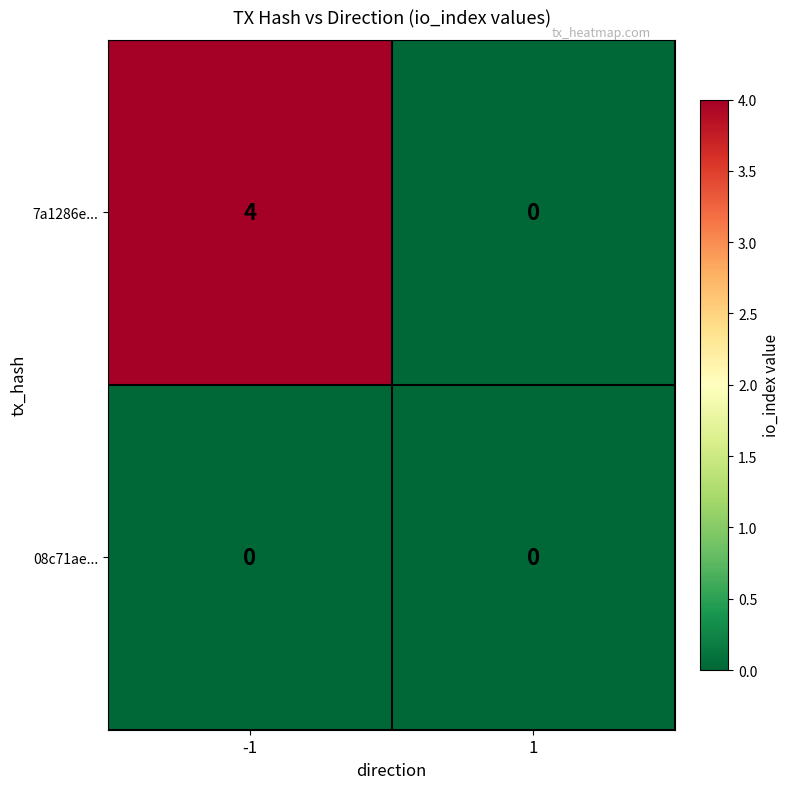

Which label corresponds to the largest value in the chart?

-1